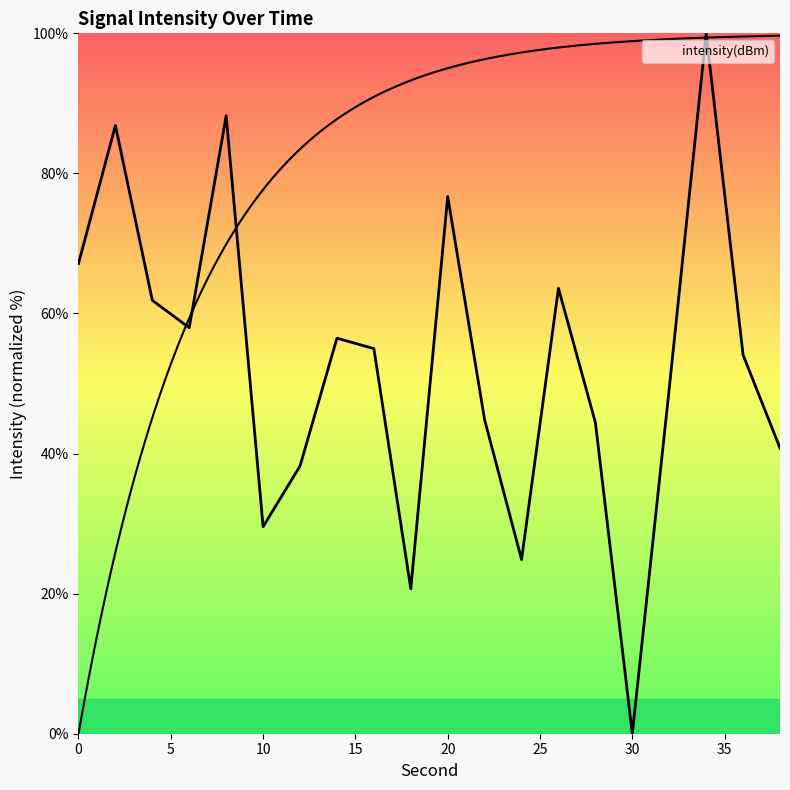

What is the sum of all values?

1060.5